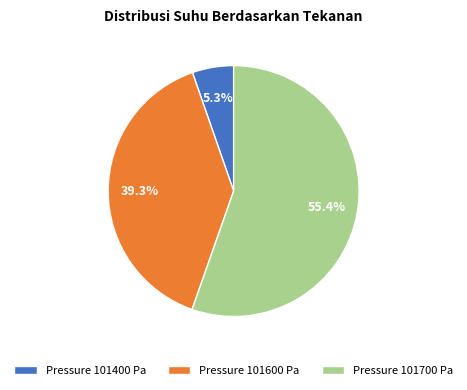

Between Pressure 101700 Pa and Pressure 101400 Pa, which is larger?

Pressure 101700 Pa